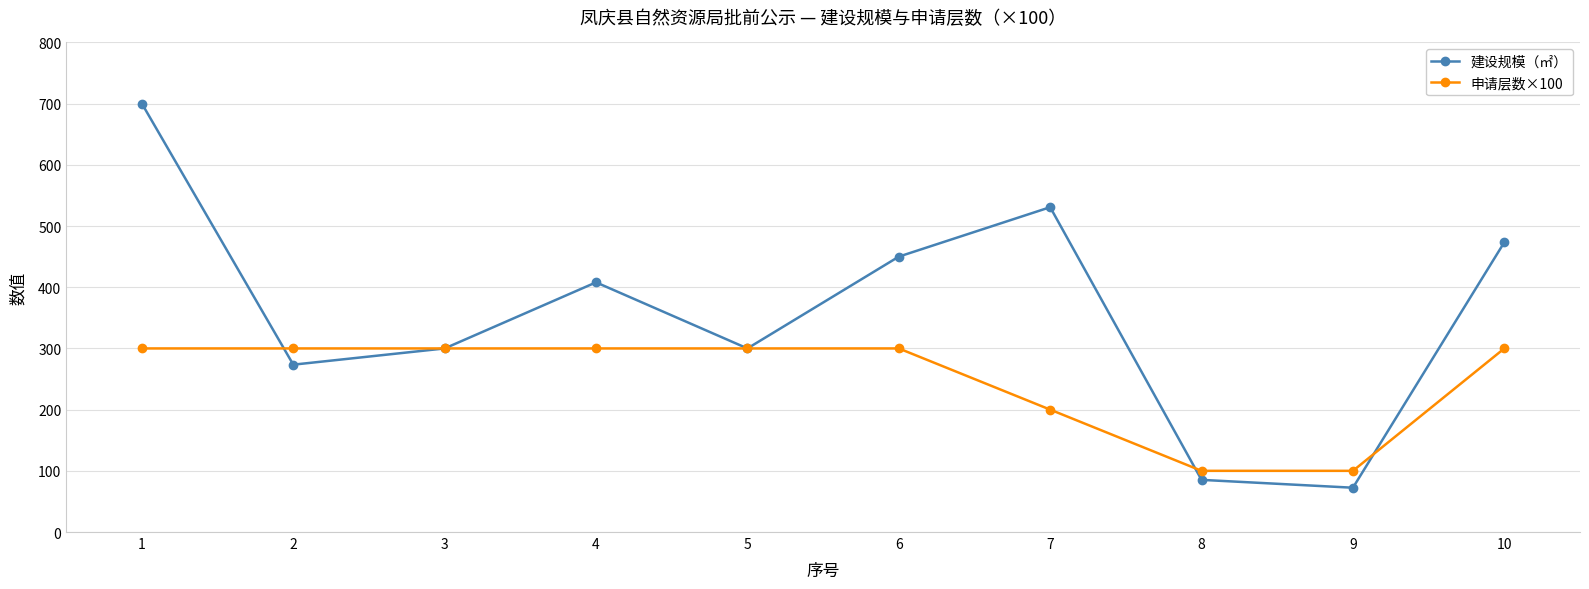

Is the value of 申请层数×100 at 1 greater than the value of 建设规模（㎡） at 7?

No